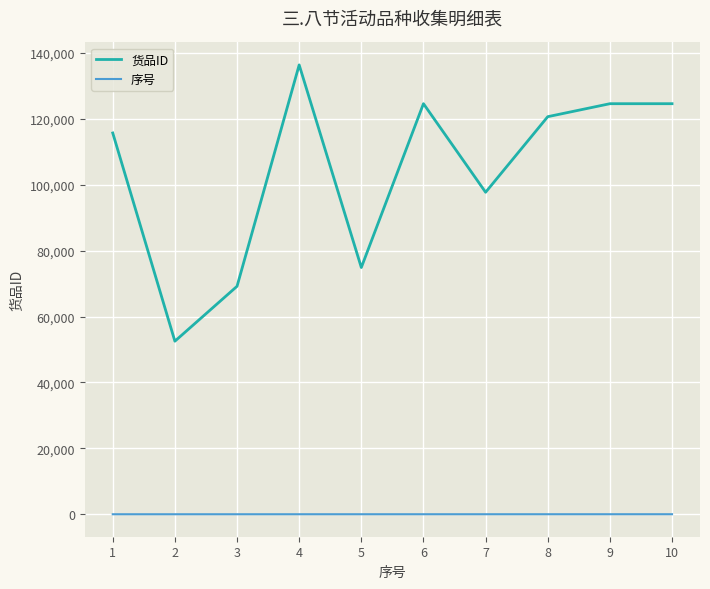

What is the difference between the highest and lowest values at 10?

124613